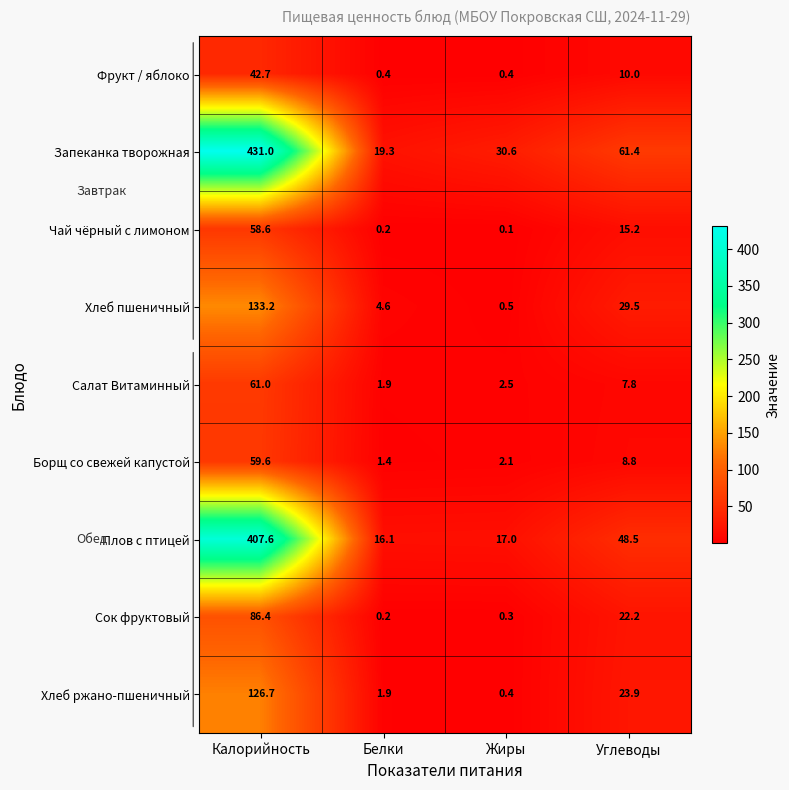

What is the average value of the Борщ со свежей капустой series?

18.0